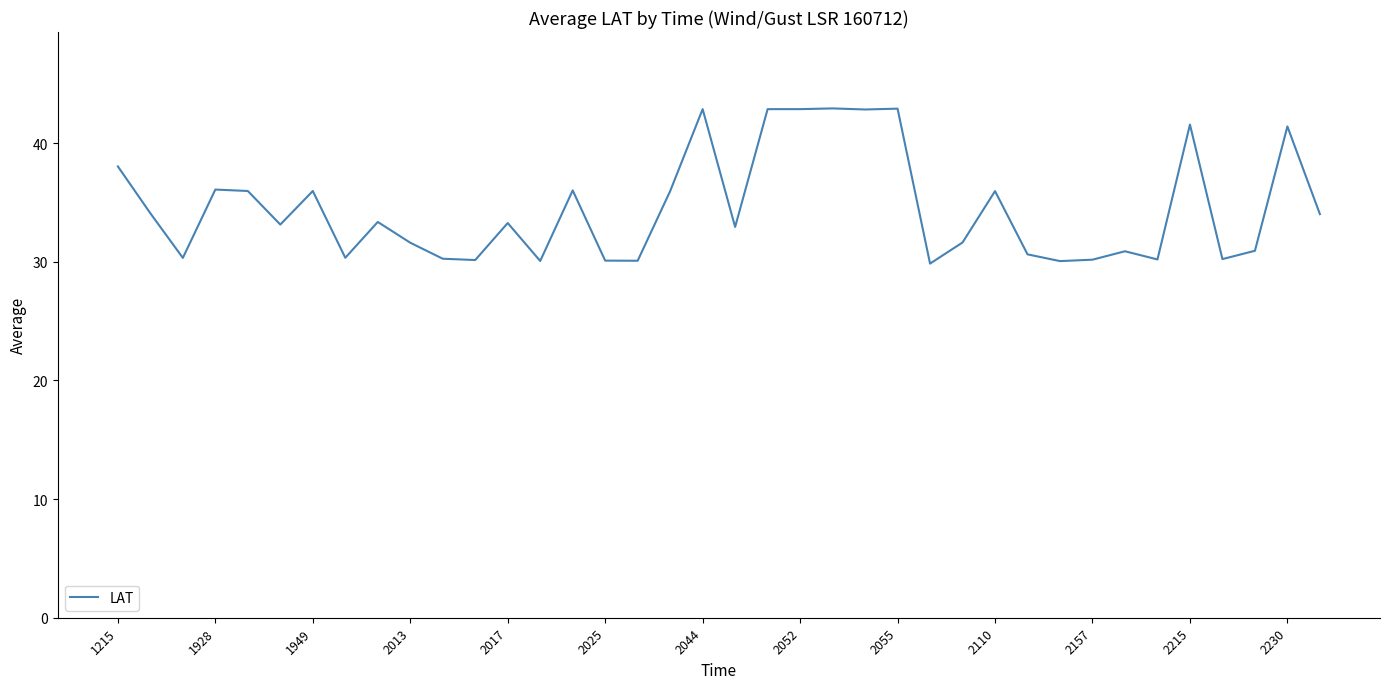

What is the difference between the maximum and minimum values?

13.1